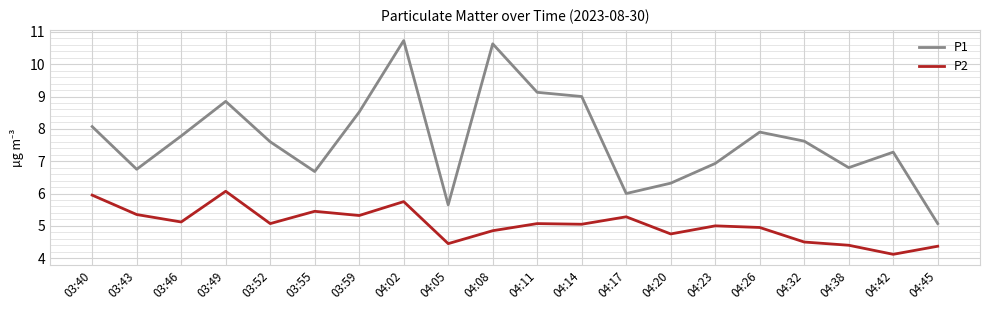

True or false: P1 and P2 intersect in this chart.

False